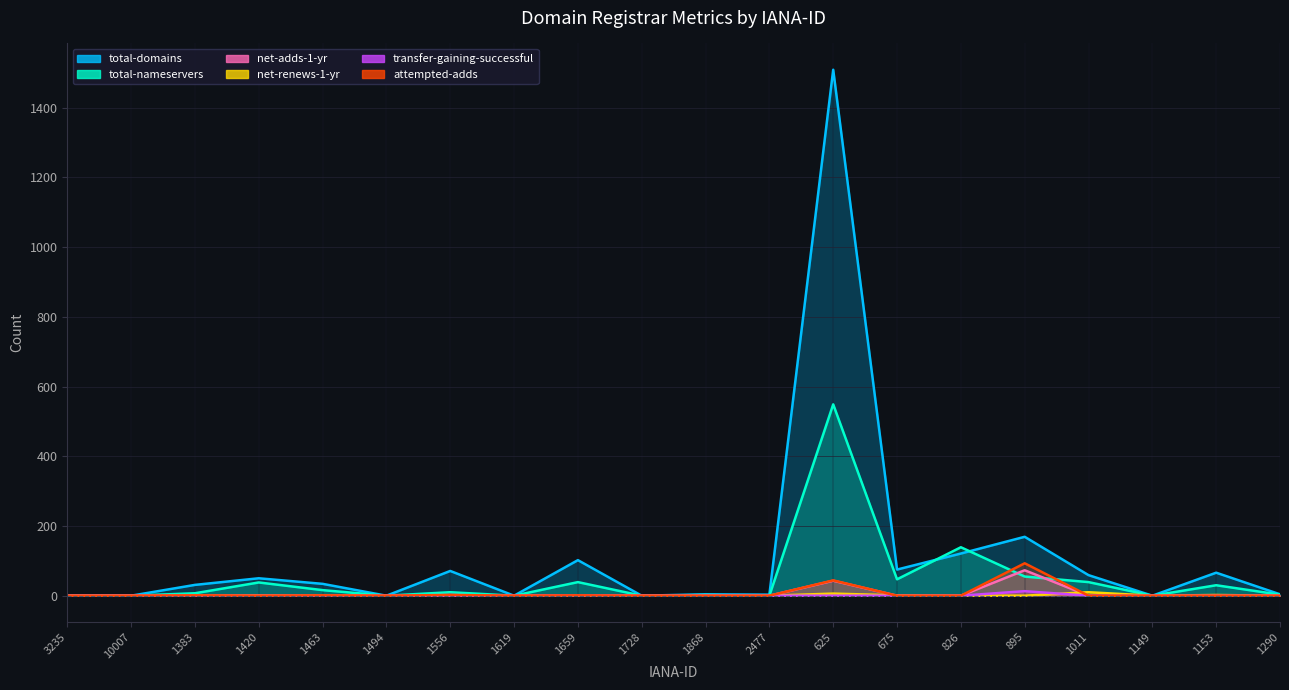

How many interior local peaks does the attempted-adds series have?

6